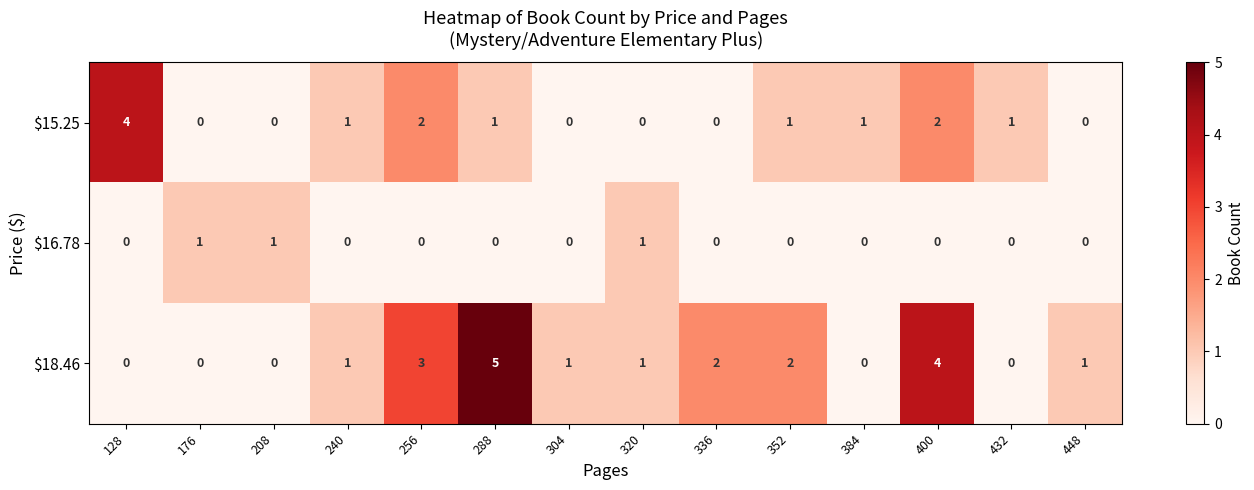

The $18.46 series shows 4 at 352. True or false?

False